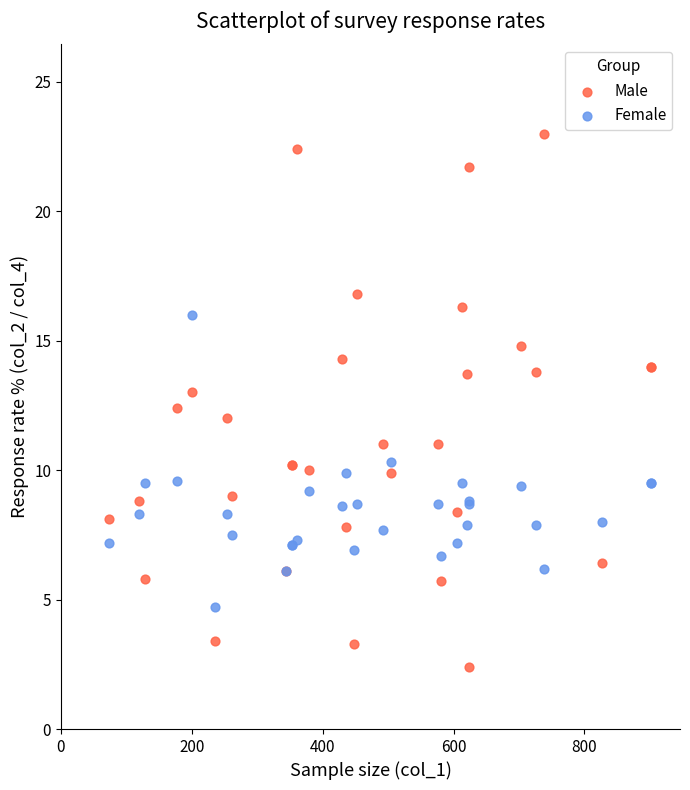

Which series has the widest spread of Y values?

Male